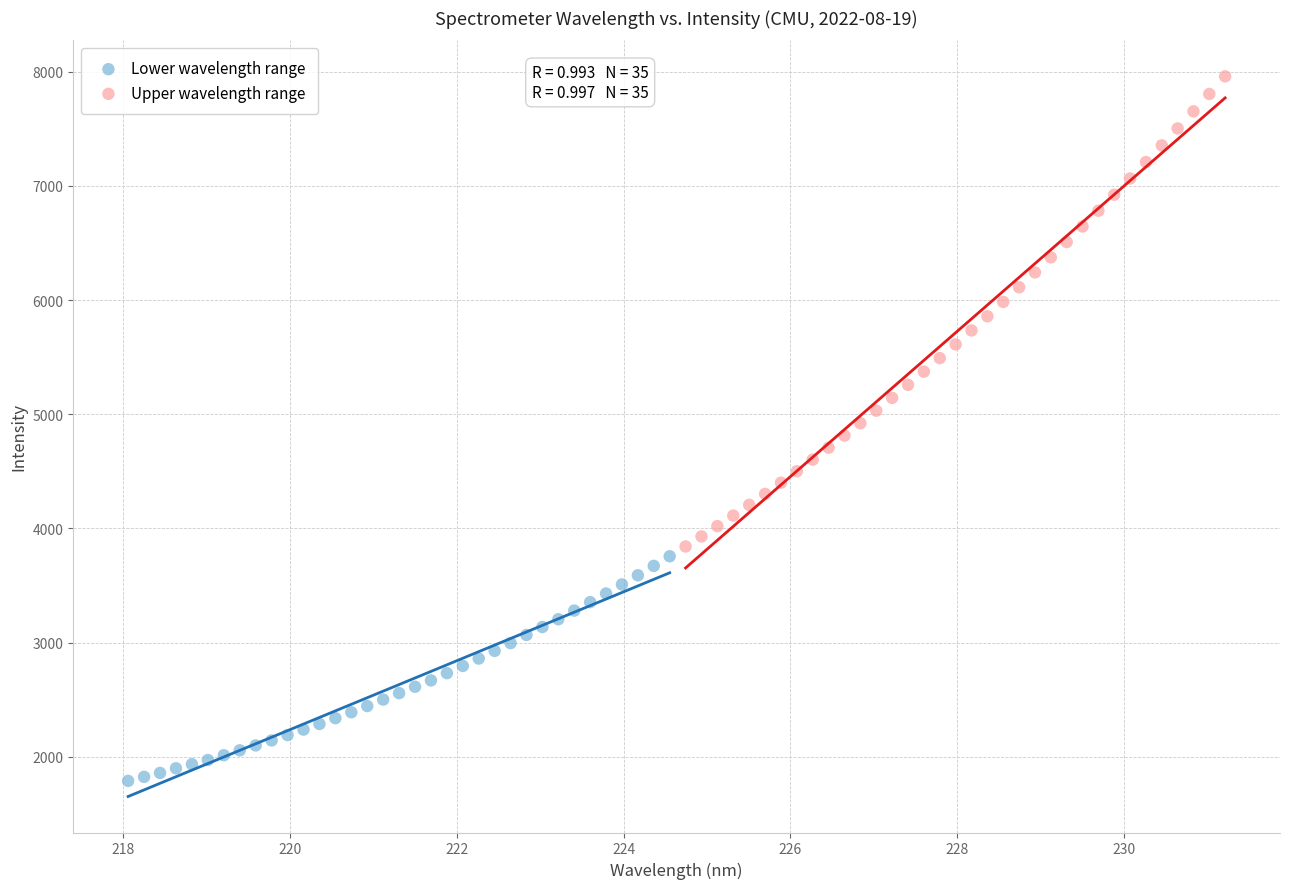

Which series reaches the minimum Y coordinate?

Lower wavelength range